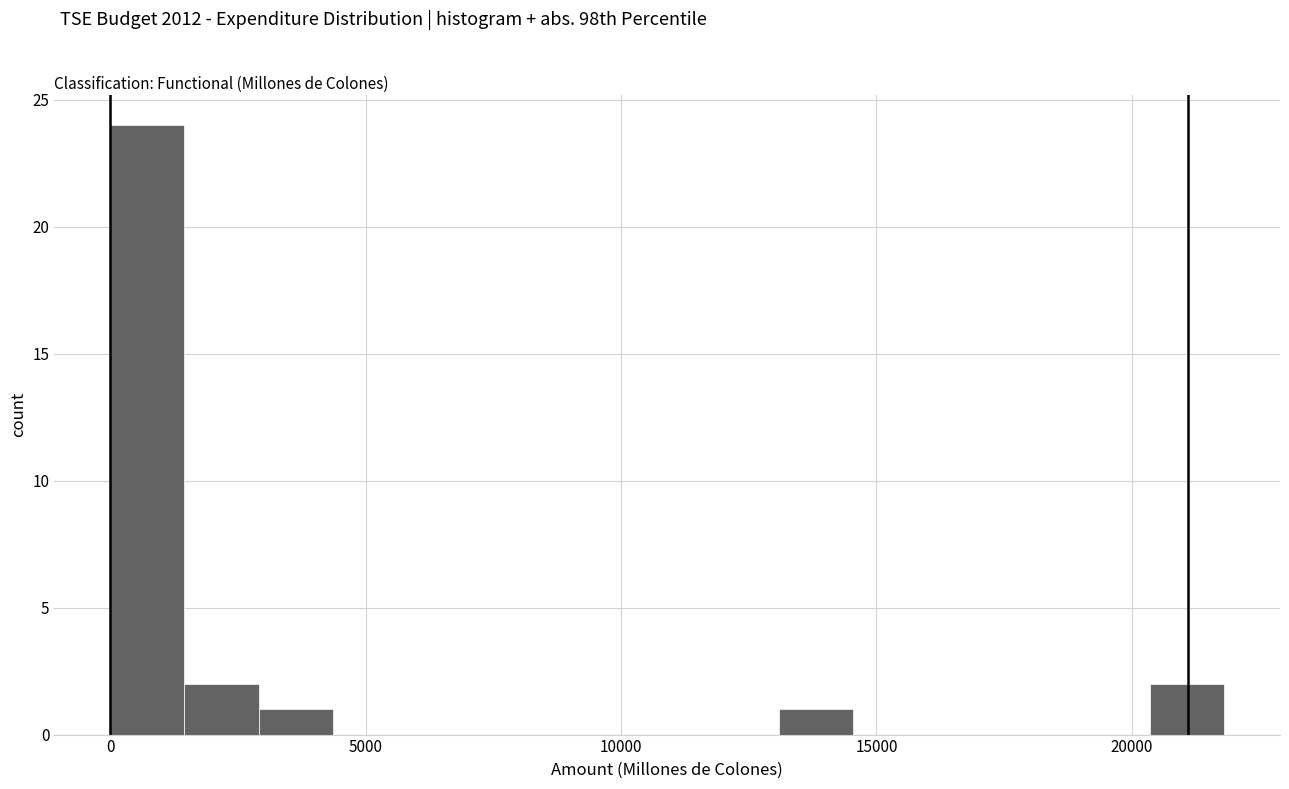

Read against the x-axis, roughly where is the centre of the tallest bar?

500